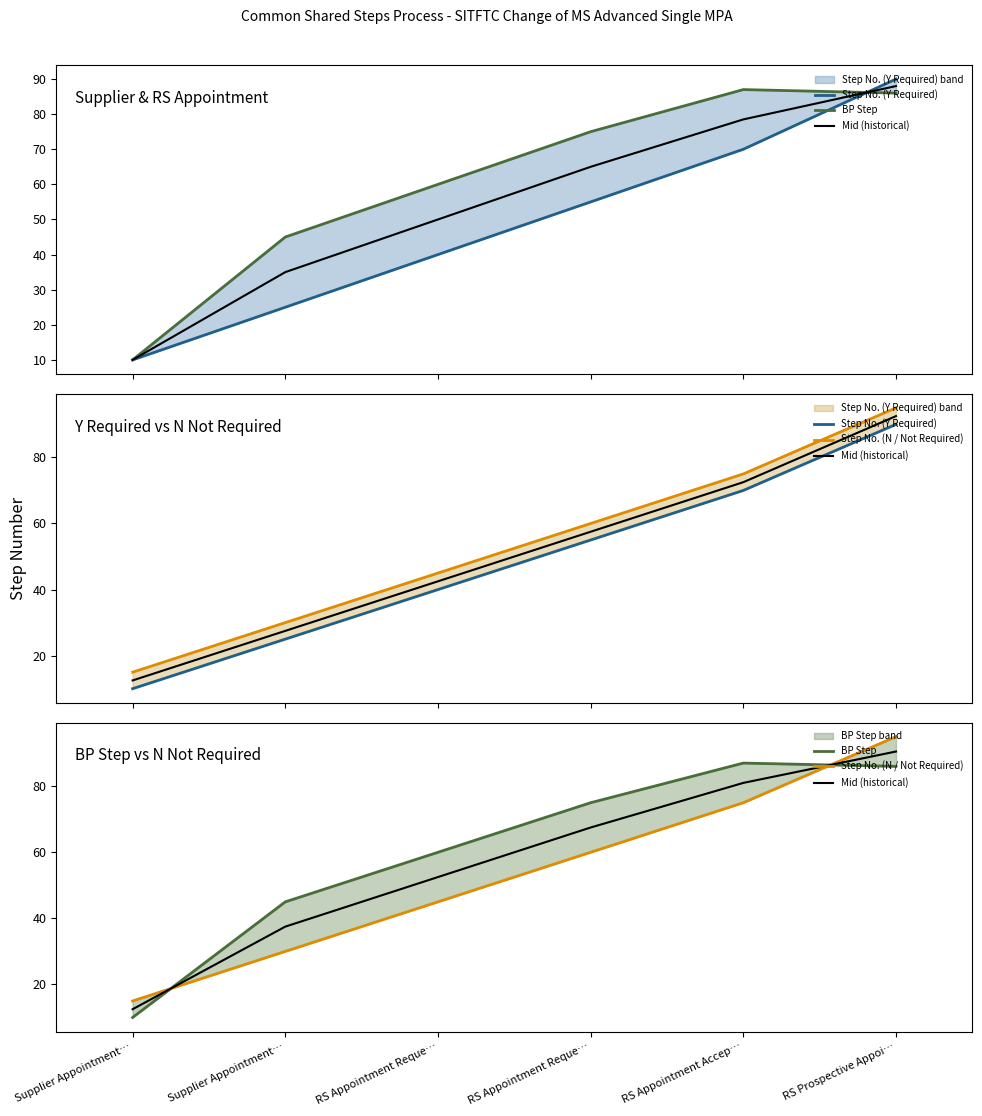

How many series are shown in this chart?

4